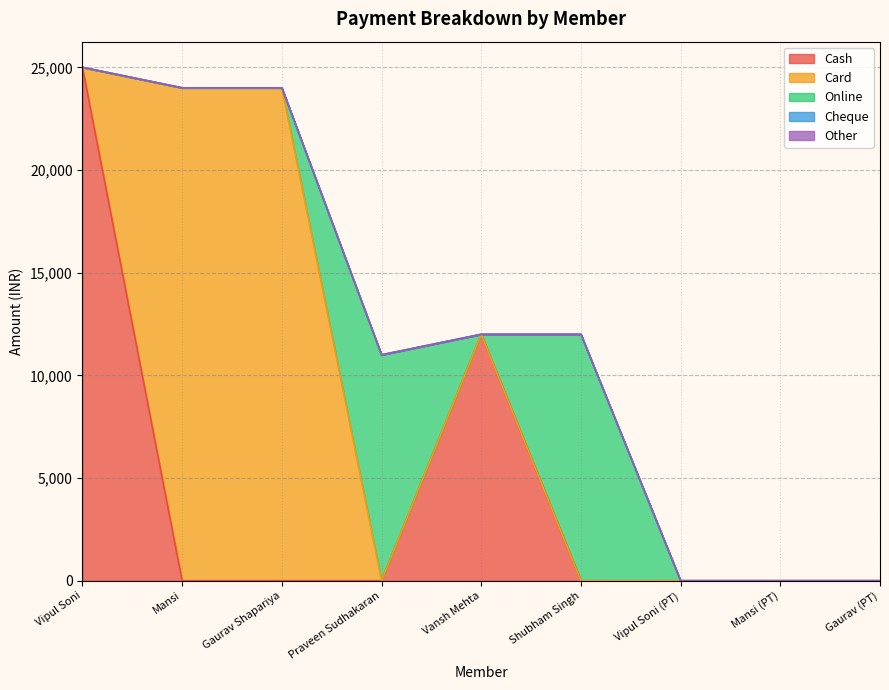

True or false: Cheque and Cash intersect in this chart.

False